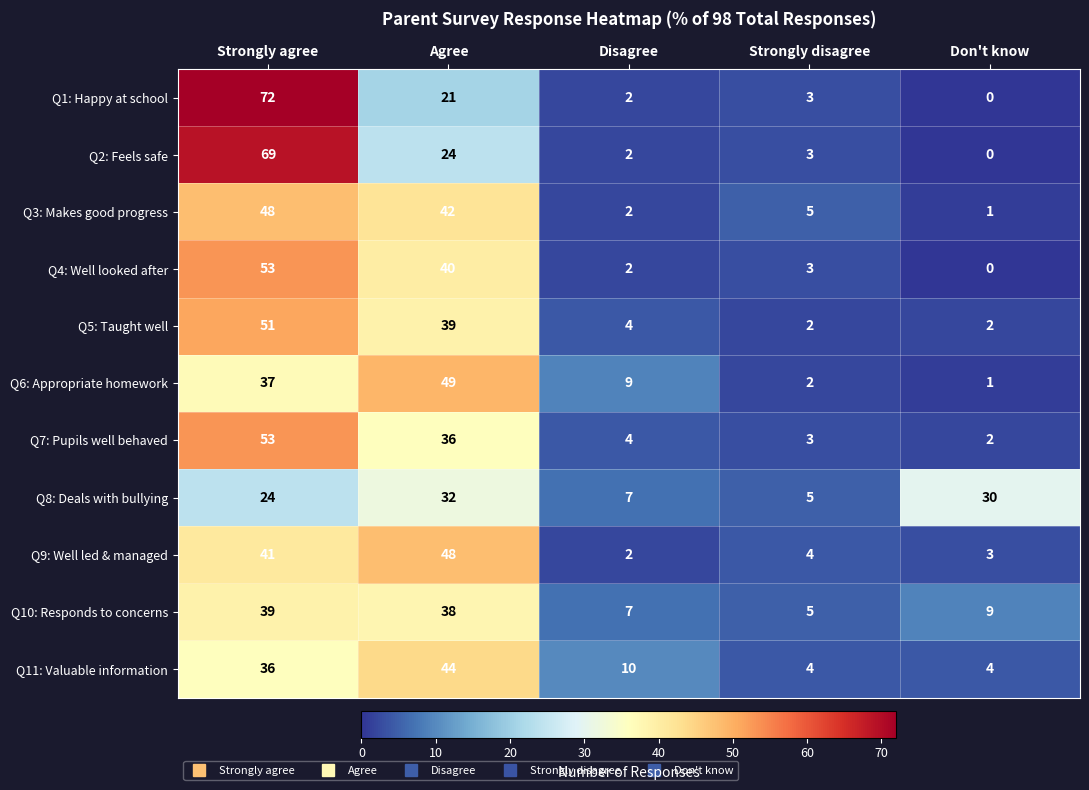

What is the sum of all Q9: Well led & managed values?

98